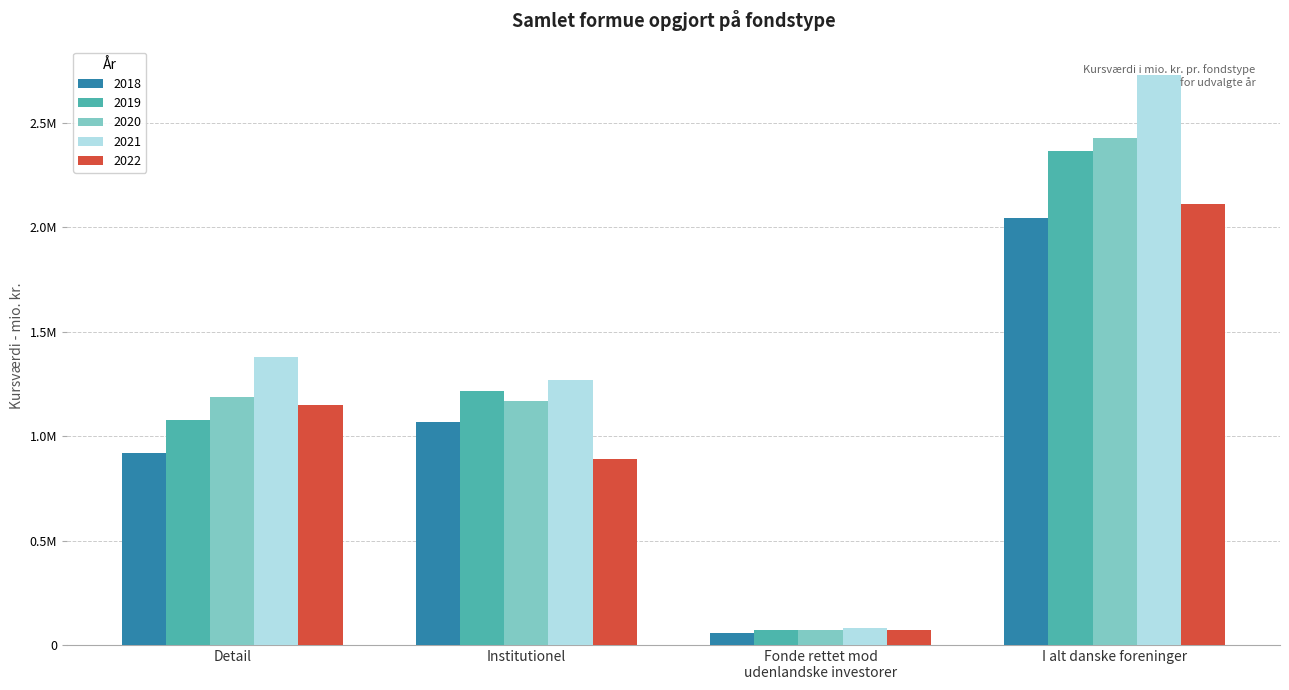

What is the label of the 1st bar from the left?

Detail